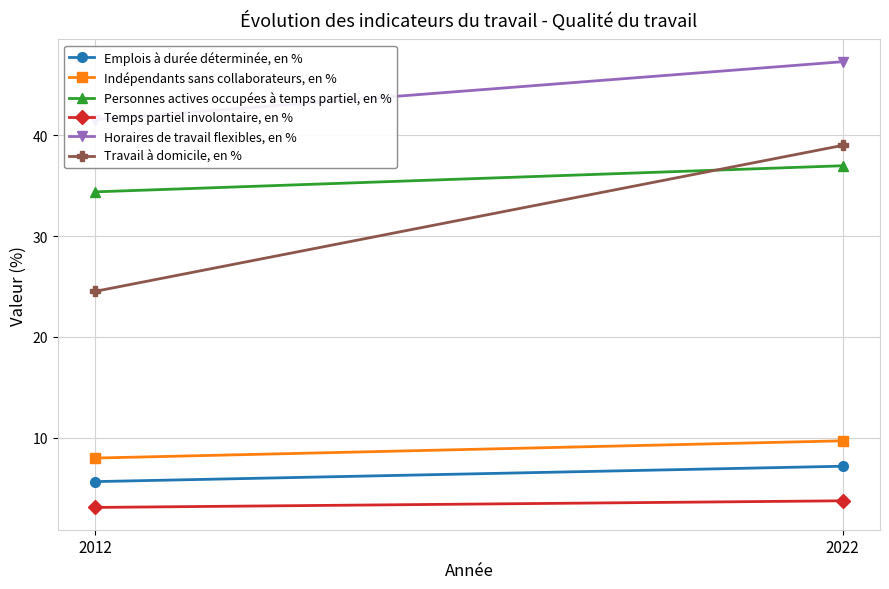

What value does the Temps partiel involontaire, en % series have at 2012?

3.1